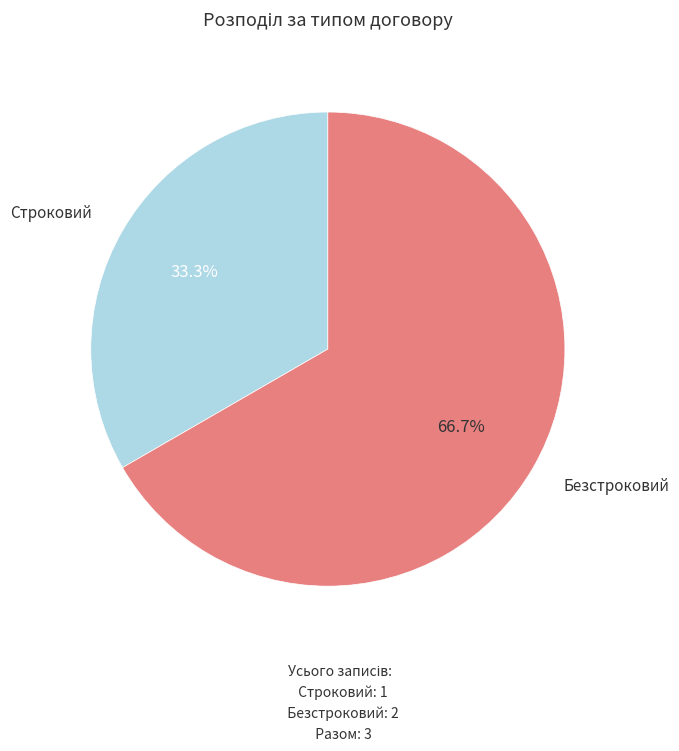

Is there a majority slice in this chart?

Yes